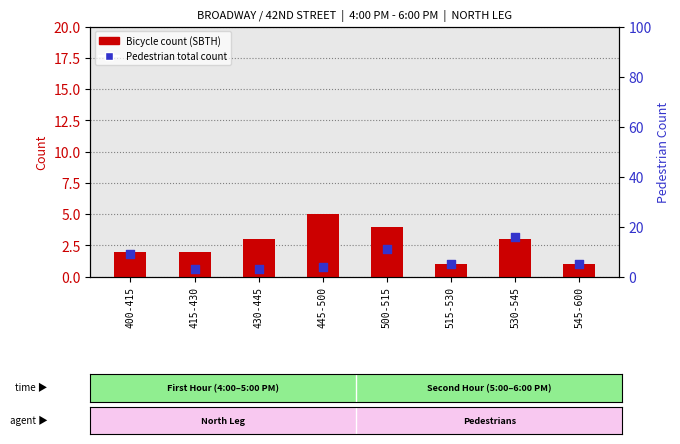

Which series has the largest Y range (max minus min)?

Pedestrian total count